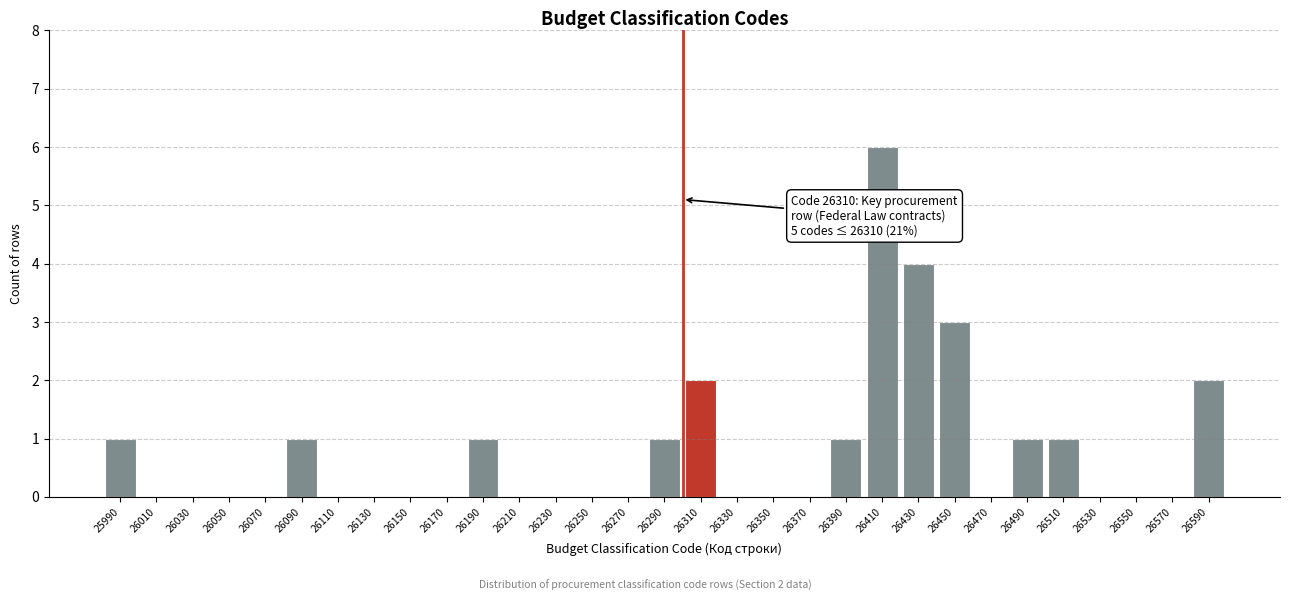

True or false: the data shows 0 at 26350.

True